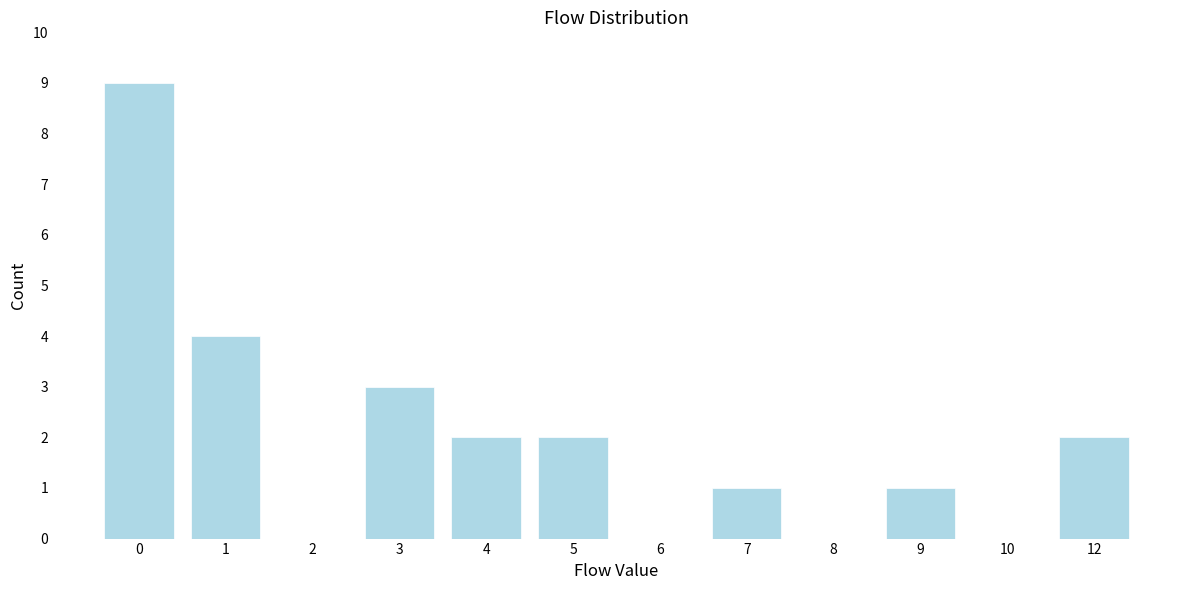

Reading right to left, what are all the values shown in this chart?

12=2	10=0	9=1	8=0	7=1	6=0	5=2	4=2	3=3	2=0	1=4	0=9